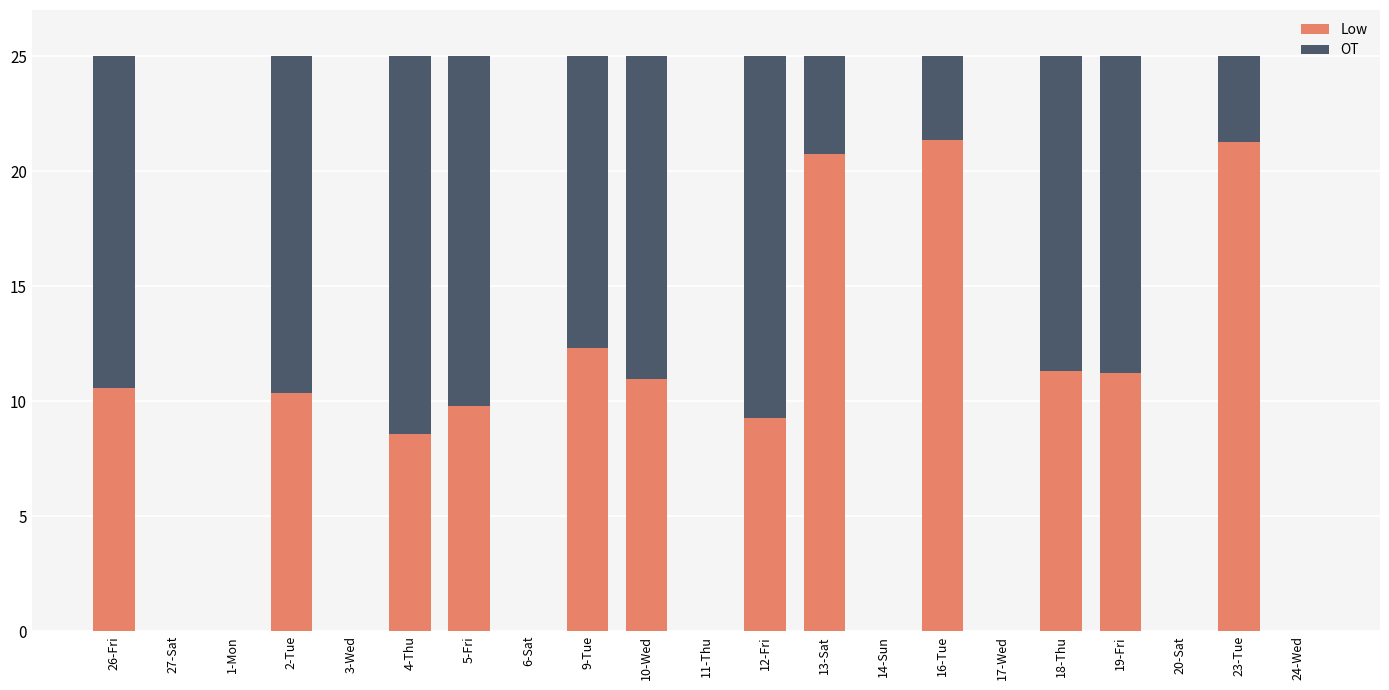

What is the total value across all series at 2-Tue?

25.0